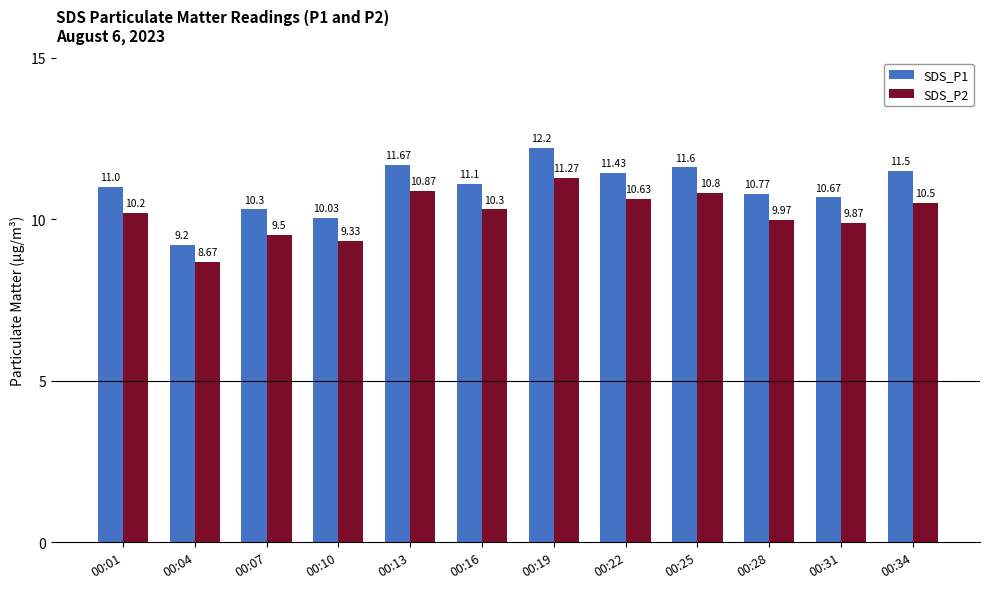

Is the value of SDS_P2 at 00:22 greater than the value of SDS_P1 at 00:34?

No